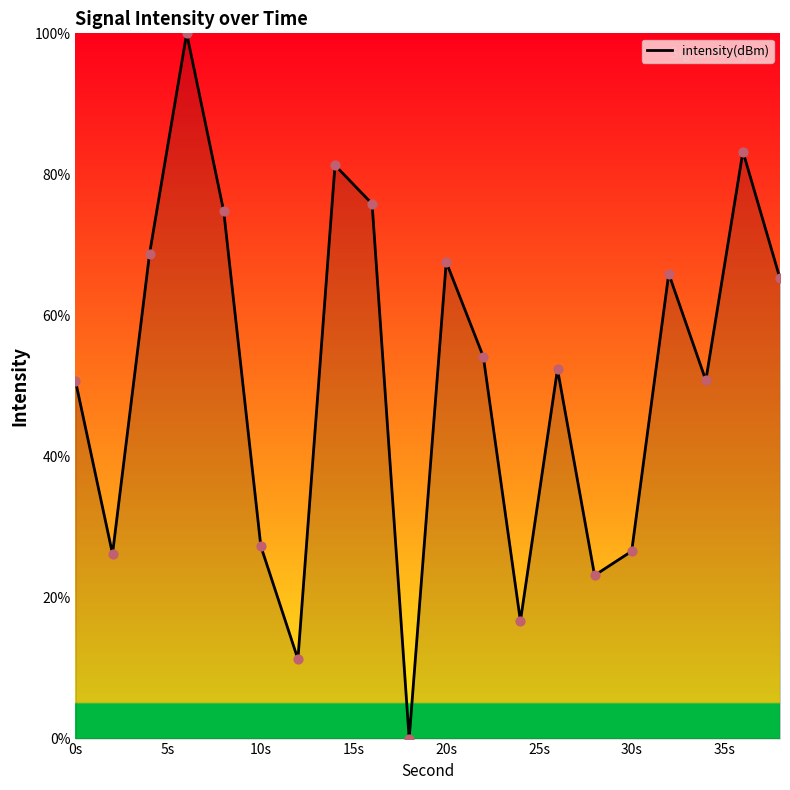

What is the difference between the maximum and minimum values?

100.0